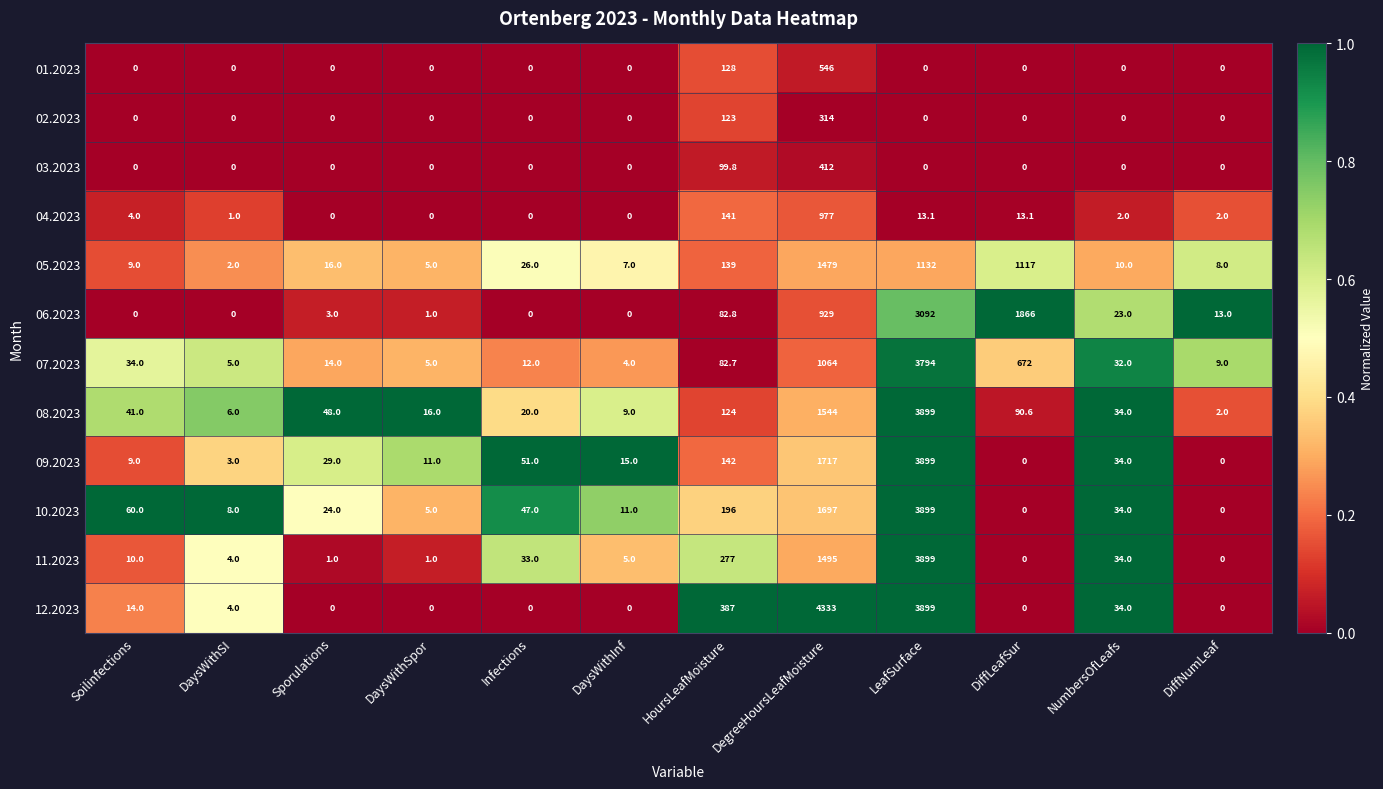

Which series changed the most between DaysWithSI and DaysWithSpor?

08.2023